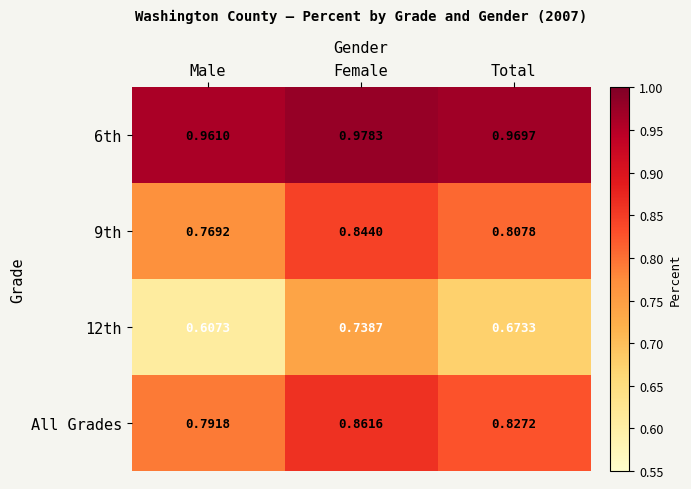

At which category does the chart reach its minimum across all series?

Male